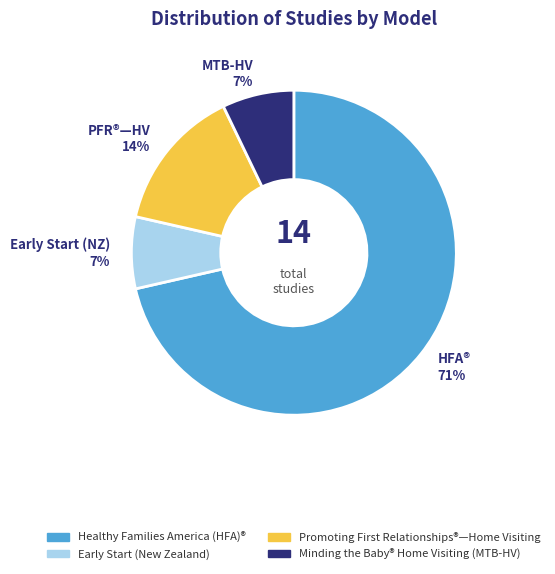

The Minding the Baby® Home Visiting (MTB-HV) slice represents 1% of the pie. True or false?

False